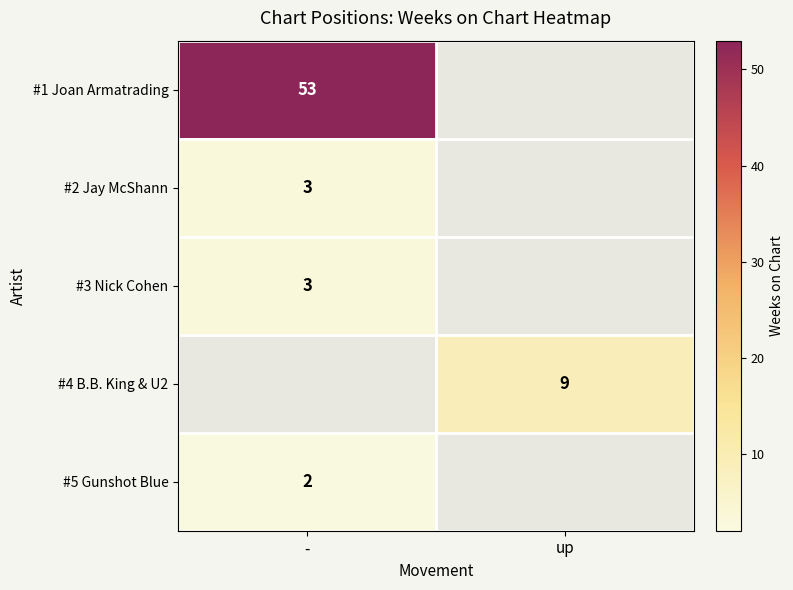

The #1 Joan Armatrading series shows 53 at -. True or false?

True